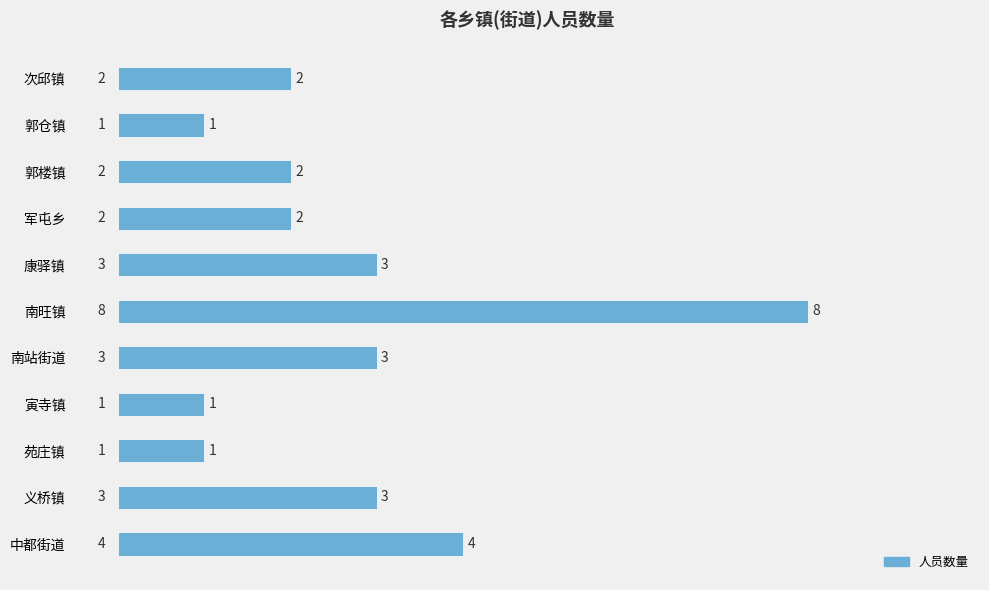

What is the change in value from 南站街道 to 中都街道?

+1